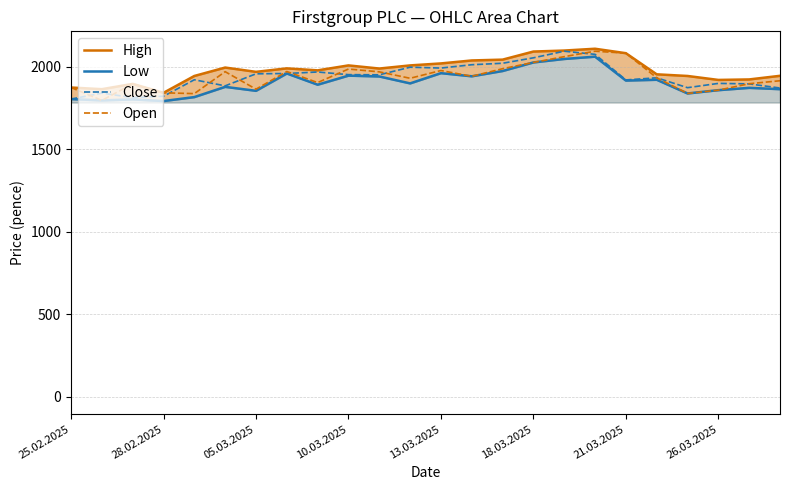

Is it true that Close equals 1992 at 13.03.2025?

True